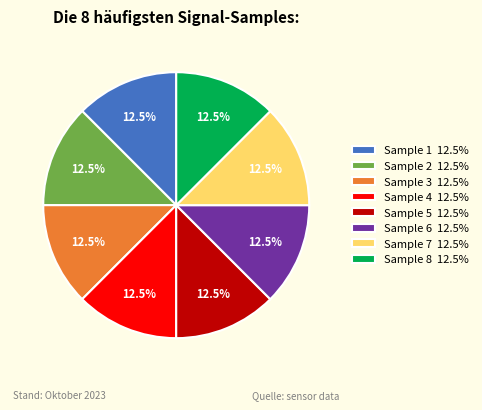

Is there a majority slice in this chart?

No